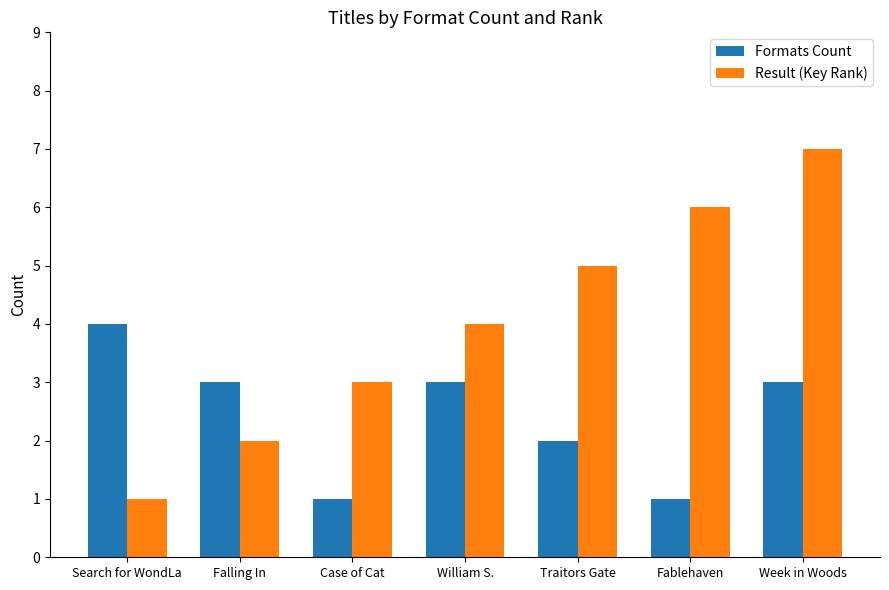

Read the Result (Key Rank) value at William S..

4